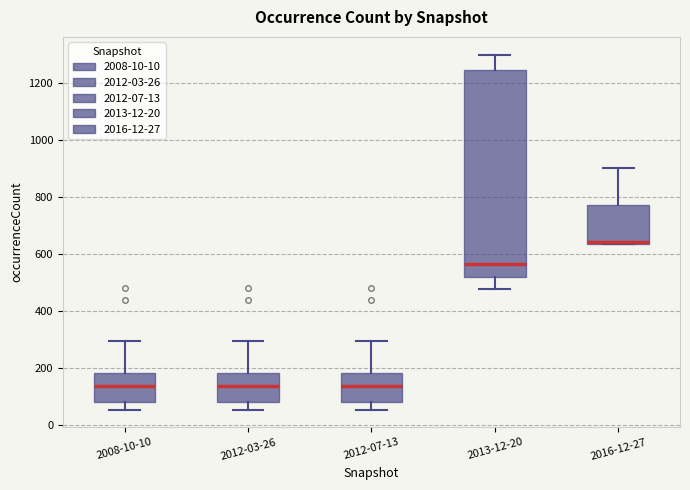

Which box has the highest median line?

2016-12-27